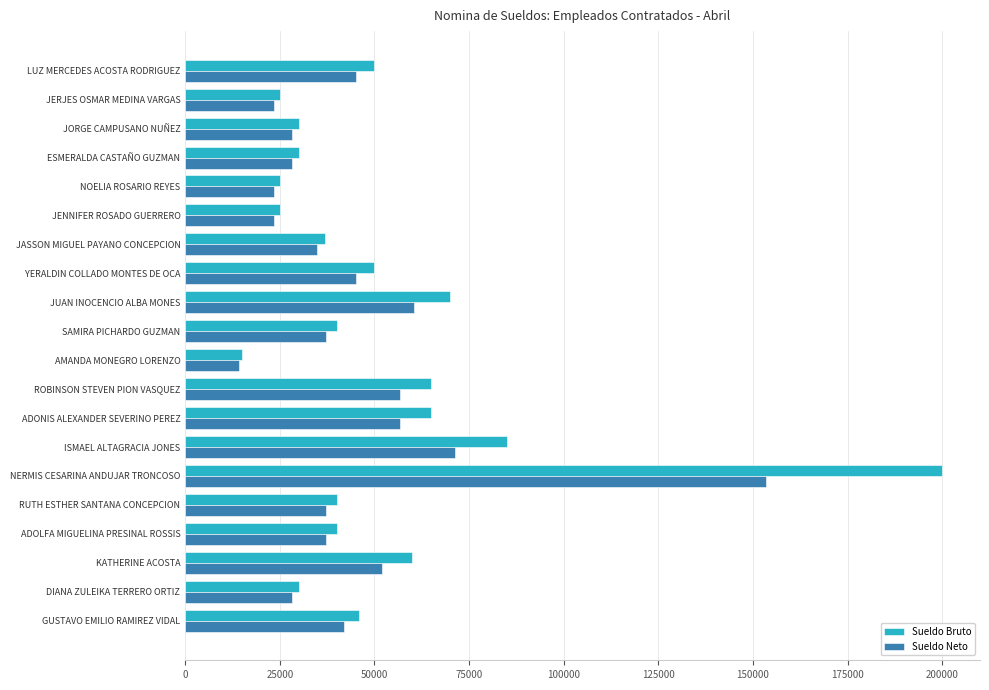

The value of Sueldo Neto at DIANA ZULEIKA TERRERO ORTIZ is 46221.3. True or false?

False